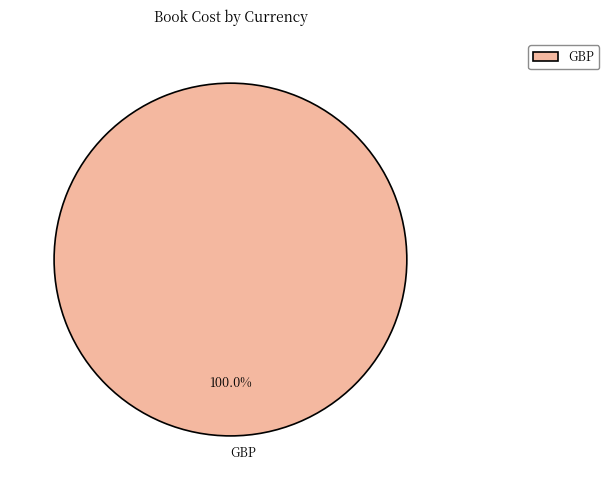

Rank the categories by value from lowest to highest.

GBP